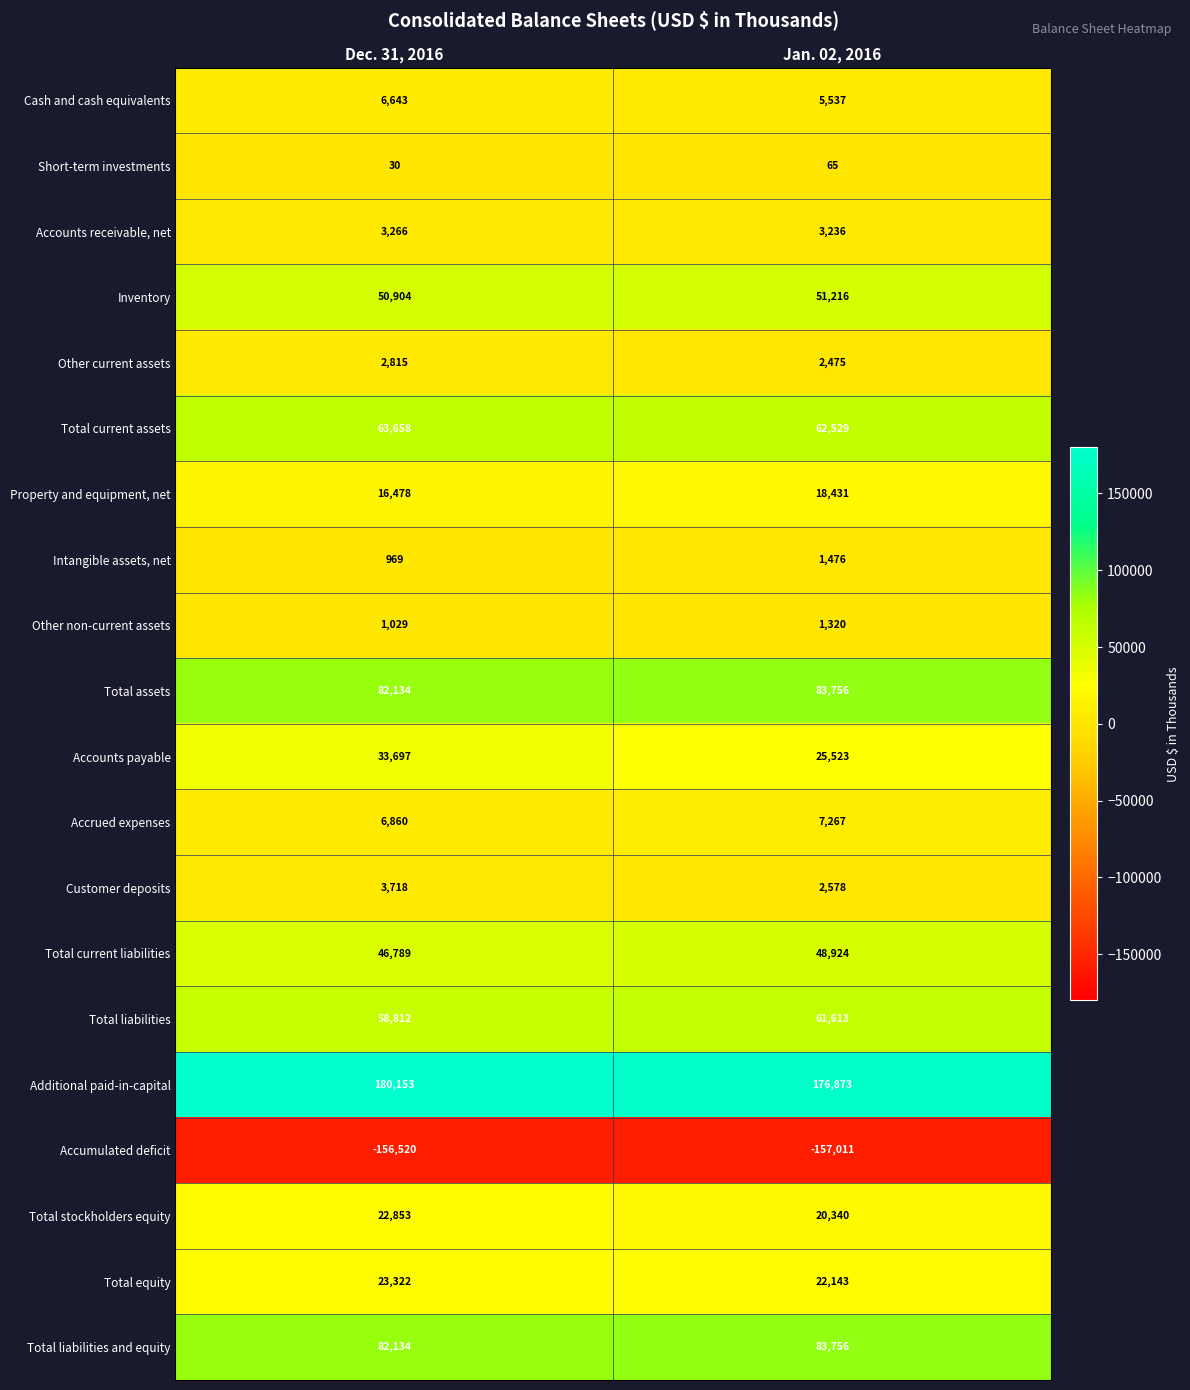

Which category has the highest value across all series?

Dec. 31, 2016